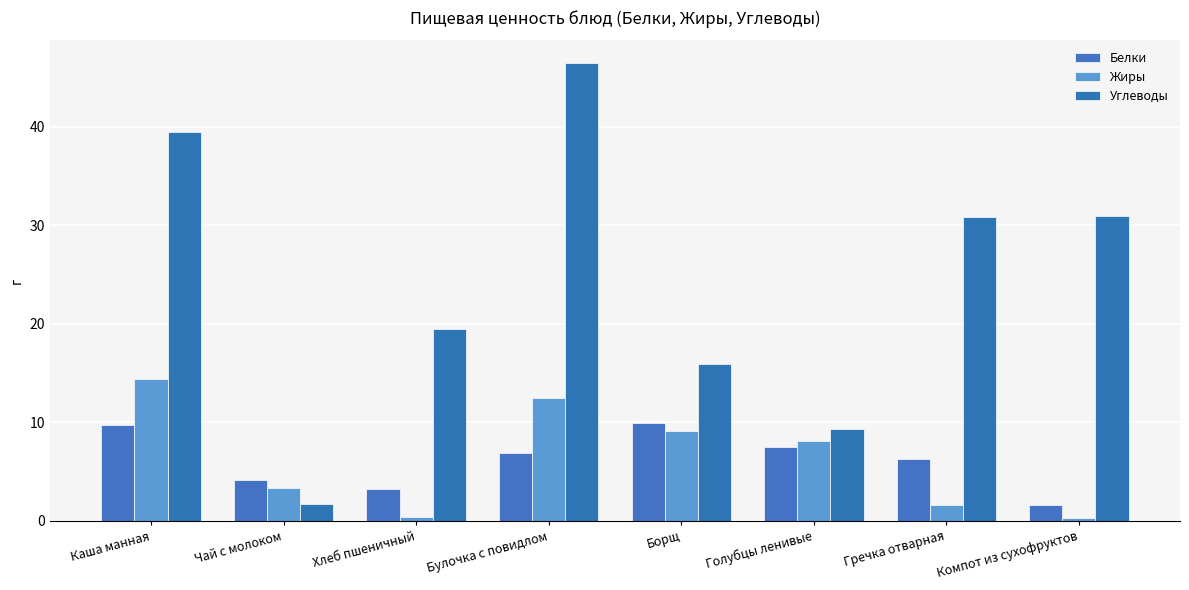

At which category does the chart reach its minimum across all series?

Компот из сухофруктов